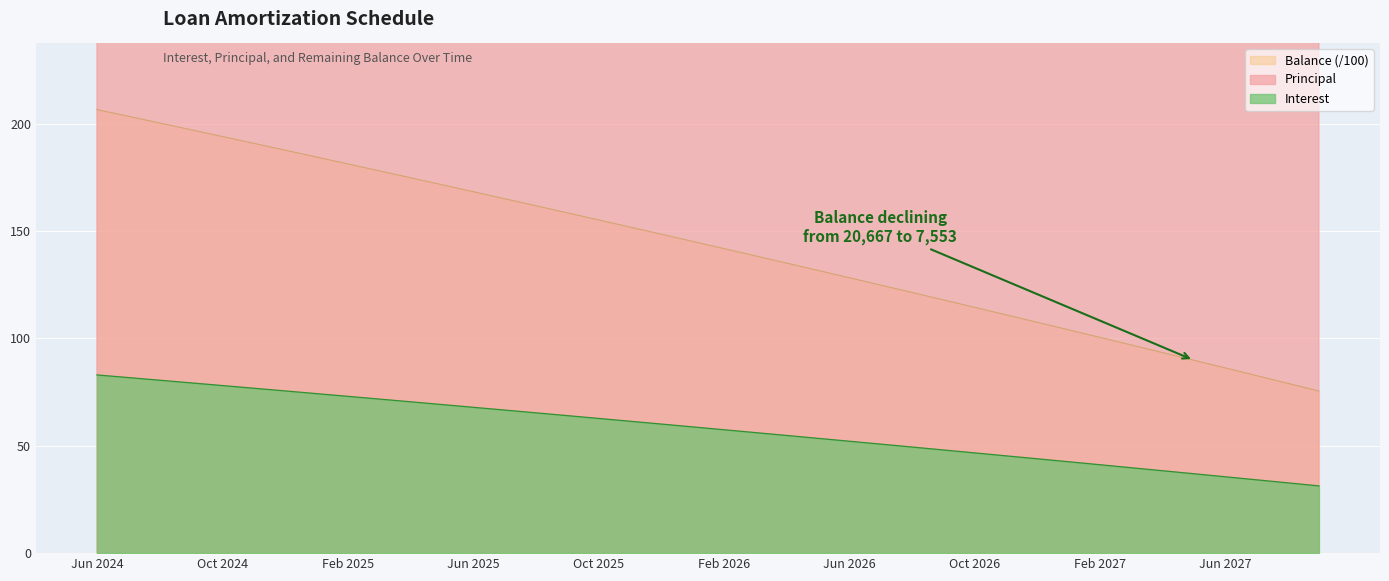

Between Dec 2024 and May 2026, which series saw the biggest shift?

Balance